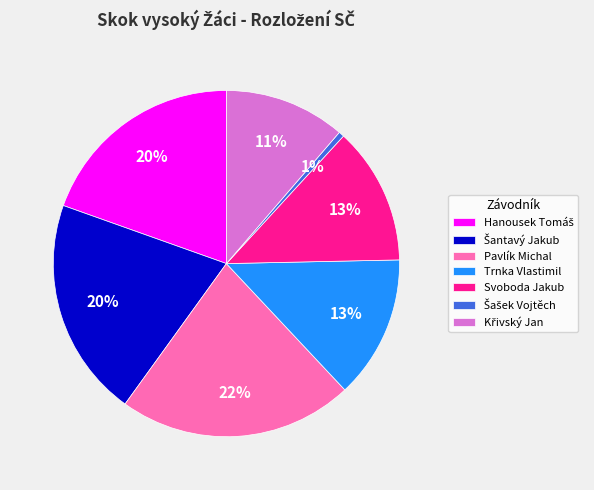

Does any single category account for the majority?

No